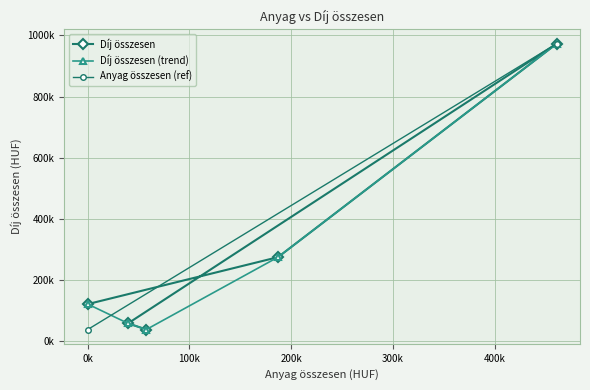

What is the difference between the second highest and second lowest values?

216500